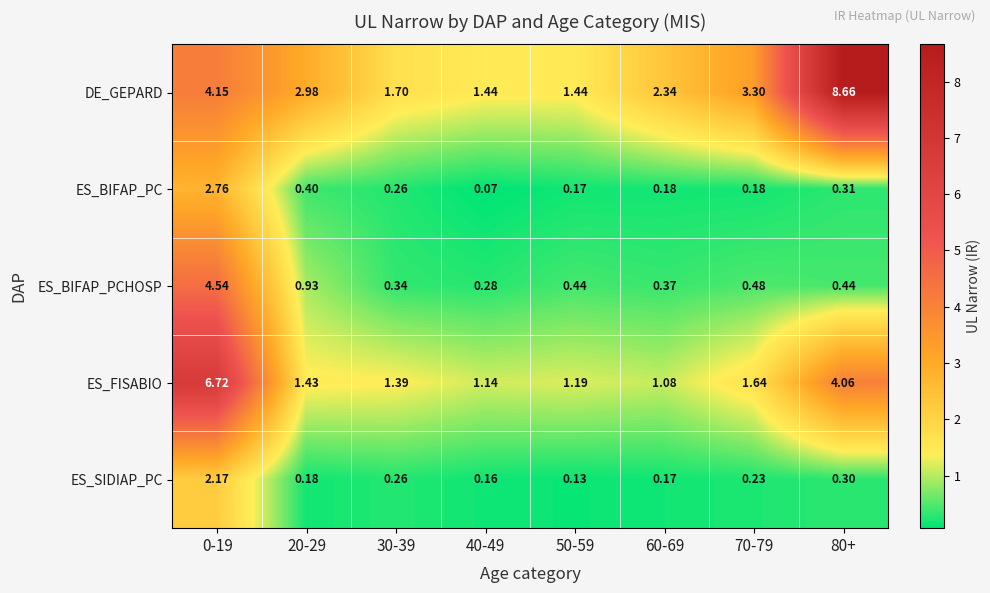

Rank the series at 80+ from lowest to highest value.

ES_SIDIAP_PC, ES_BIFAP_PC, ES_BIFAP_PCHOSP, ES_FISABIO, DE_GEPARD